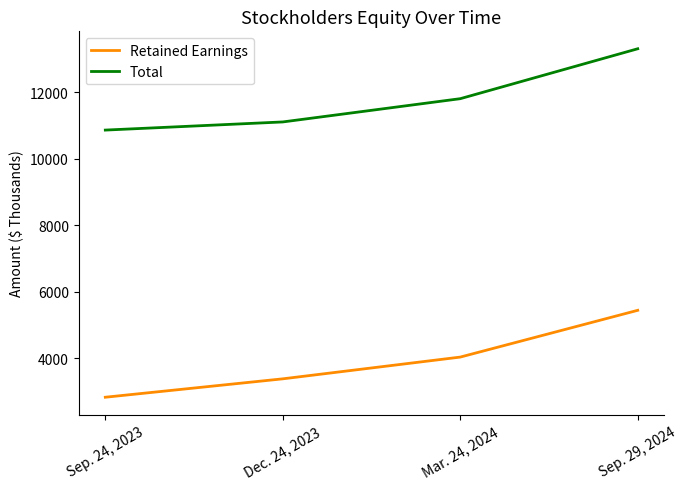

What value does the Retained Earnings series have at Mar. 24, 2024?

4032